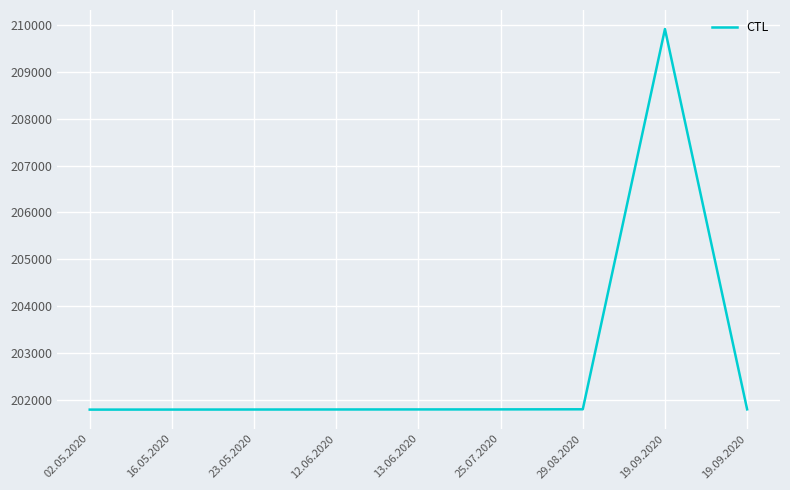

What is the approximate value at 25.07.2020?

201806